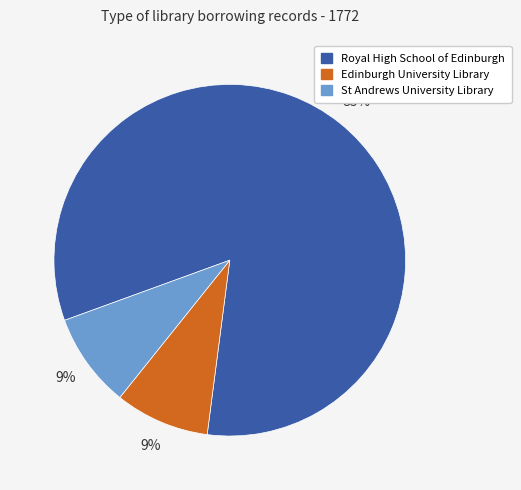

Which slice represents more than half of the pie?

Royal High School of Edinburgh